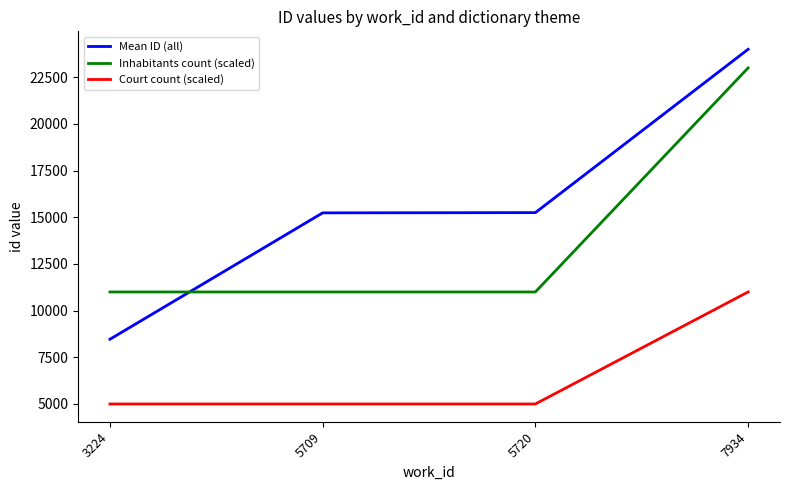

Count the Inhabitants count (scaled) values in the range 11000 to 23000.

4